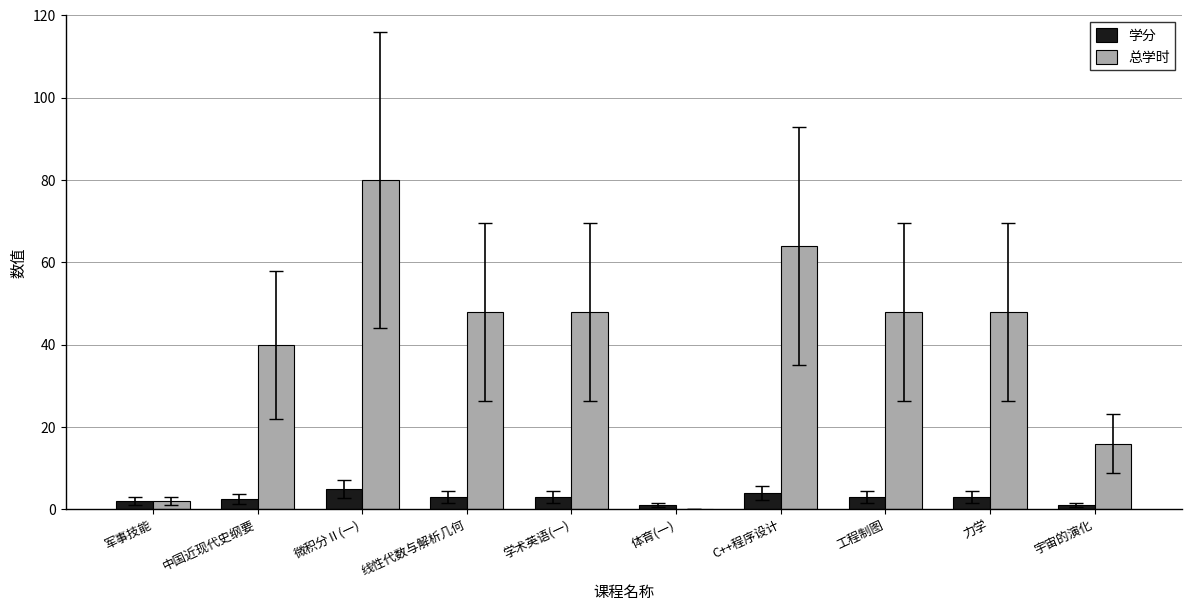

What is the sum of all 学分 values?

27.5